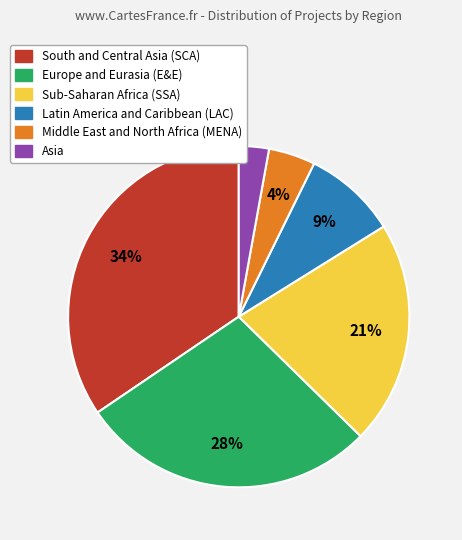

To the nearest percent, what percentage of the pie is Sub-Saharan Africa (SSA)?

21%